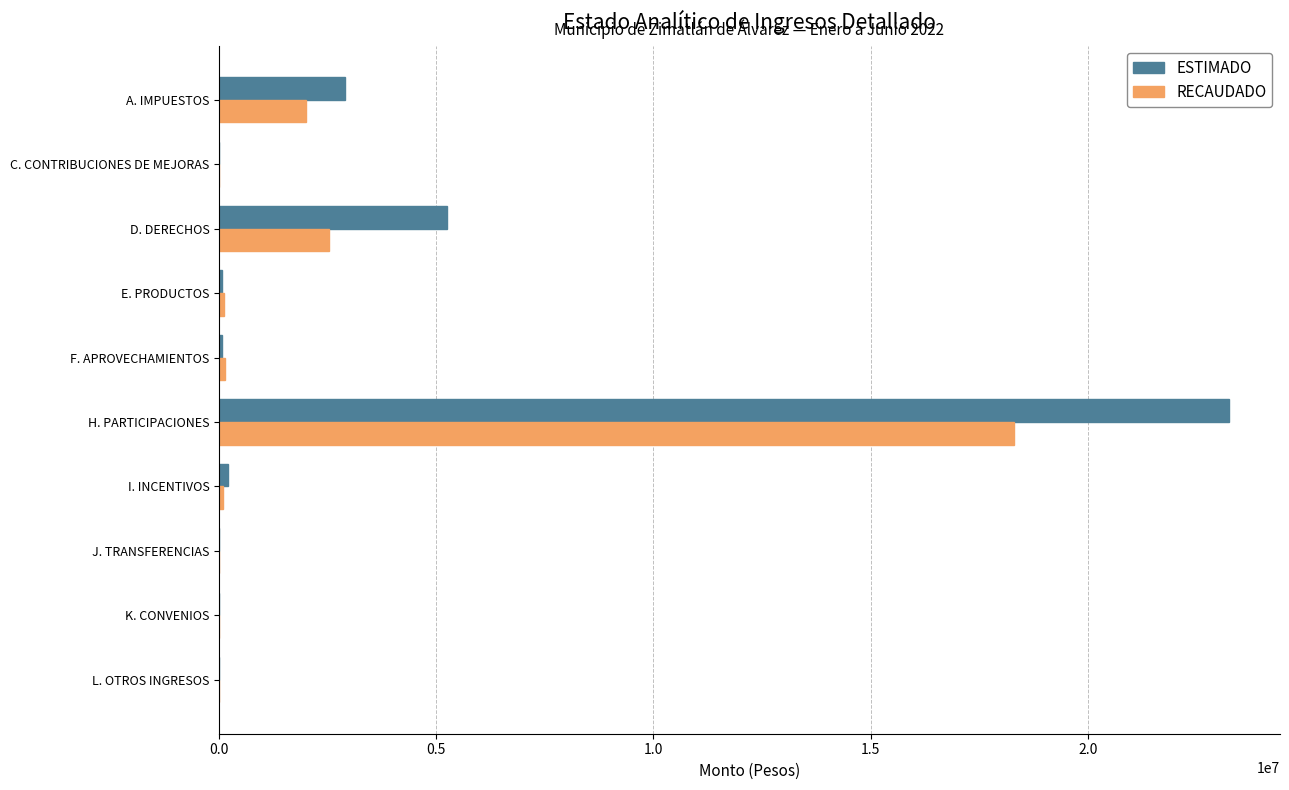

What is the average value of the RECAUDADO series?

2317910.7